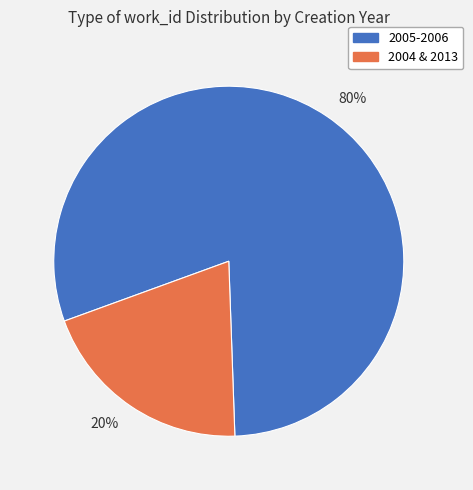

Is it true that 20% is 20% of the pie?

True